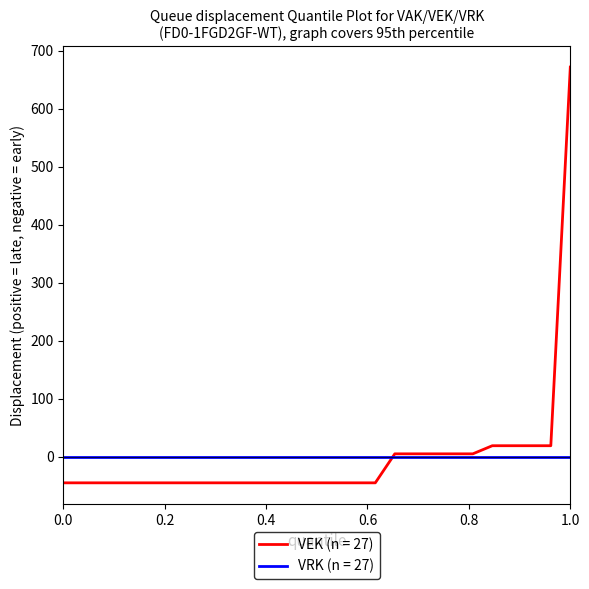

Which series has the largest range (max minus min)?

VEK (n = 27)